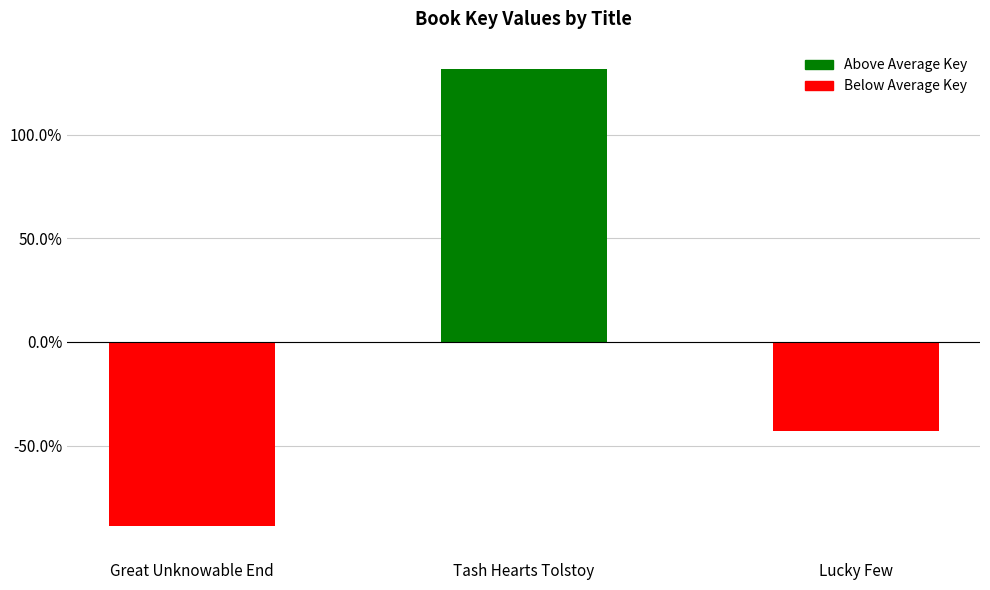

Rank the categories by value from lowest to highest.

Great Unknowable End, Lucky Few, Tash Hearts Tolstoy